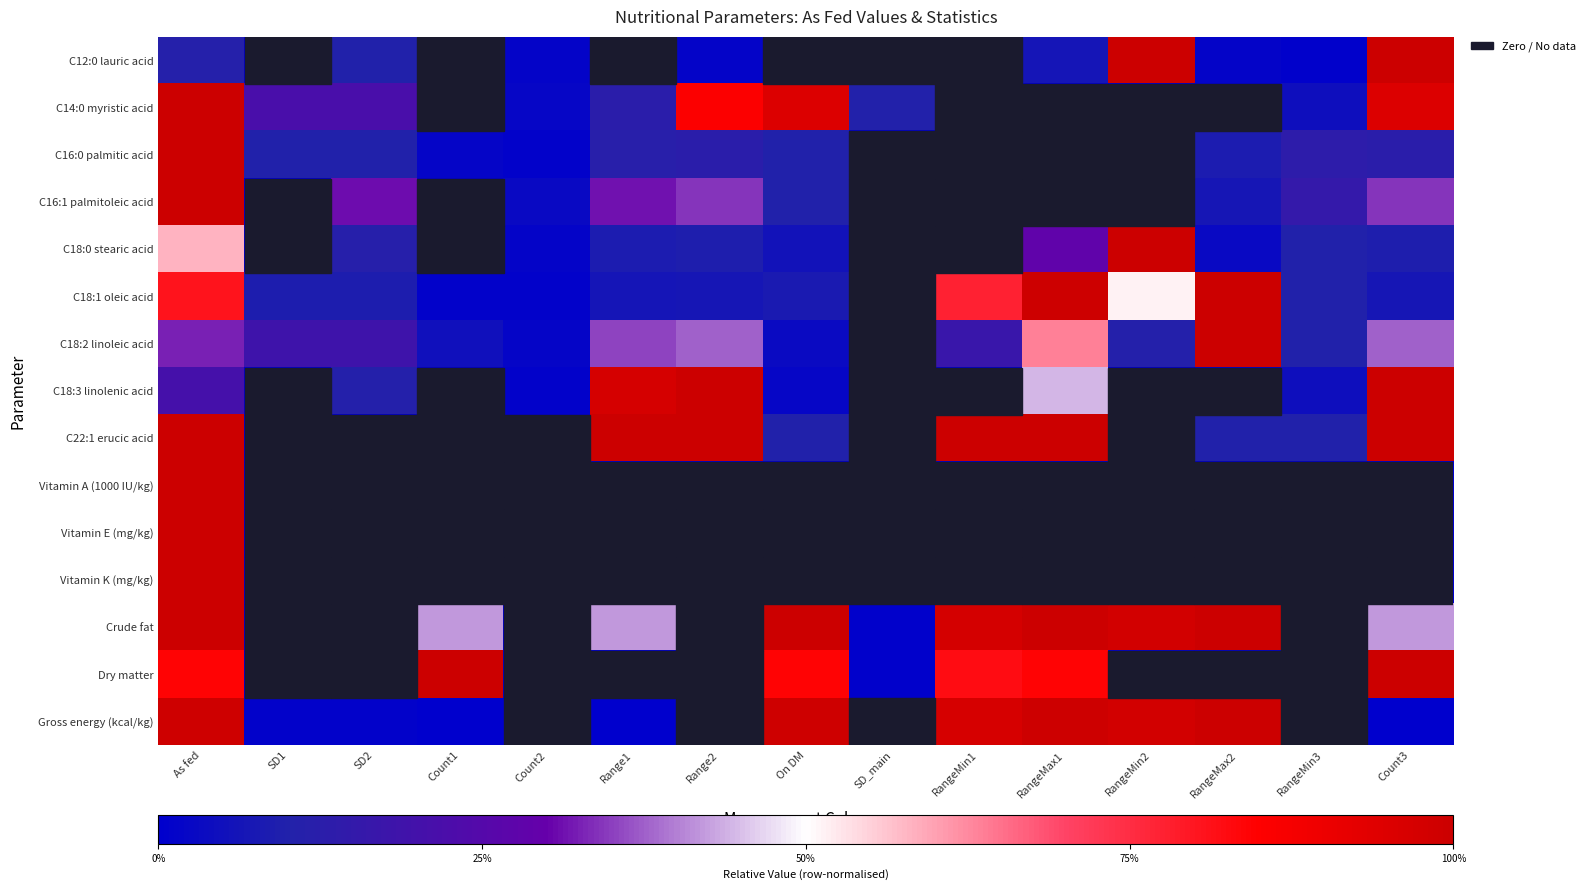

Reading left to right, what are all the values shown in this chart?

C12:0 lauric acid: As fed=0.1	SD1=0.0	SD2=0.1	Count1=0.0	Count2=0.0	Range1=0.0	Range2=0.0	On DM=0.0	SD_main=0.0	RangeMin1=0.0	RangeMax1=0.1	RangeMin2=1.0	RangeMax2=0.0	RangeMin3=0.0	Count3=1.0
C14:0 myristic acid: As fed=1.0	SD1=0.2	SD2=0.2	Count1=0.0	Count2=0.0	Range1=0.1	Range2=0.9	On DM=1.0	SD_main=0.1	RangeMin1=0.0	RangeMax1=0.0	RangeMin2=0.0	RangeMax2=0.0	RangeMin3=0.0	Count3=1.0
C16:0 palmitic acid: As fed=1.0	SD1=0.1	SD2=0.1	Count1=0.0	Count2=0.0	Range1=0.1	Range2=0.1	On DM=0.1	SD_main=0.0	RangeMin1=0.0	RangeMax1=0.0	RangeMin2=0.0	RangeMax2=0.1	RangeMin3=0.1	Count3=0.1
C16:1 palmitoleic acid: As fed=1.0	SD1=0.0	SD2=0.3	Count1=0.0	Count2=0.0	Range1=0.3	Range2=0.3	On DM=0.1	SD_main=0.0	RangeMin1=0.0	RangeMax1=0.0	RangeMin2=0.0	RangeMax2=0.1	RangeMin3=0.2	Count3=0.3
C18:0 stearic acid: As fed=0.6	SD1=0.0	SD2=0.1	Count1=0.0	Count2=0.0	Range1=0.1	Range2=0.1	On DM=0.1	SD_main=0.0	RangeMin1=0.0	RangeMax1=0.3	RangeMin2=1.0	RangeMax2=0.0	RangeMin3=0.1	Count3=0.1
C18:1 oleic acid: As fed=0.8	SD1=0.1	SD2=0.1	Count1=0.0	Count2=0.0	Range1=0.1	Range2=0.1	On DM=0.1	SD_main=0.0	RangeMin1=0.8	RangeMax1=1.0	RangeMin2=0.5	RangeMax2=1.0	RangeMin3=0.1	Count3=0.1
C18:2 linoleic acid: As fed=0.3	SD1=0.2	SD2=0.2	Count1=0.0	Count2=0.0	Range1=0.4	Range2=0.4	On DM=0.0	SD_main=0.0	RangeMin1=0.2	RangeMax1=0.6	RangeMin2=0.1	RangeMax2=1.0	RangeMin3=0.1	Count3=0.4
C18:3 linolenic acid: As fed=0.2	SD1=0.0	SD2=0.1	Count1=0.0	Count2=0.0	Range1=1.0	Range2=1.0	On DM=0.0	SD_main=0.0	RangeMin1=0.0	RangeMax1=0.4	RangeMin2=0.0	RangeMax2=0.0	RangeMin3=0.0	Count3=1.0
C22:1 erucic acid: As fed=1.0	SD1=0.0	SD2=0.0	Count1=0.0	Count2=0.0	Range1=1.0	Range2=1.0	On DM=0.1	SD_main=0.0	RangeMin1=1.0	RangeMax1=1.0	RangeMin2=0.0	RangeMax2=0.1	RangeMin3=0.1	Count3=1.0
Vitamin A (1000 IU/kg): As fed=1.0	SD1=0.0	SD2=0.0	Count1=0.0	Count2=0.0	Range1=0.0	Range2=0.0	On DM=0.0	SD_main=0.0	RangeMin1=0.0	RangeMax1=0.0	RangeMin2=0.0	RangeMax2=0.0	RangeMin3=0.0	Count3=0.0
Vitamin E (mg/kg): As fed=1.0	SD1=0.0	SD2=0.0	Count1=0.0	Count2=0.0	Range1=0.0	Range2=0.0	On DM=0.0	SD_main=0.0	RangeMin1=0.0	RangeMax1=0.0	RangeMin2=0.0	RangeMax2=0.0	RangeMin3=0.0	Count3=0.0
Vitamin K (mg/kg): As fed=1.0	SD1=0.0	SD2=0.0	Count1=0.0	Count2=0.0	Range1=0.0	Range2=0.0	On DM=0.0	SD_main=0.0	RangeMin1=0.0	RangeMax1=0.0	RangeMin2=0.0	RangeMax2=0.0	RangeMin3=0.0	Count3=0.0
Crude fat: As fed=1.0	SD1=0.0	SD2=0.0	Count1=0.4	Count2=0.0	Range1=0.4	Range2=0.0	On DM=1.0	SD_main=0.0	RangeMin1=1.0	RangeMax1=1.0	RangeMin2=1.0	RangeMax2=1.0	RangeMin3=0.0	Count3=0.4
Dry matter: As fed=0.8	SD1=0.0	SD2=0.0	Count1=1.0	Count2=0.0	Range1=0.0	Range2=0.0	On DM=0.8	SD_main=0.0	RangeMin1=0.8	RangeMax1=0.8	RangeMin2=0.0	RangeMax2=0.0	RangeMin3=0.0	Count3=1.0
Gross energy (kcal/kg): As fed=1.0	SD1=0.0	SD2=0.0	Count1=0.0	Count2=0.0	Range1=0.0	Range2=0.0	On DM=1.0	SD_main=0.0	RangeMin1=1.0	RangeMax1=1.0	RangeMin2=1.0	RangeMax2=1.0	RangeMin3=0.0	Count3=0.0